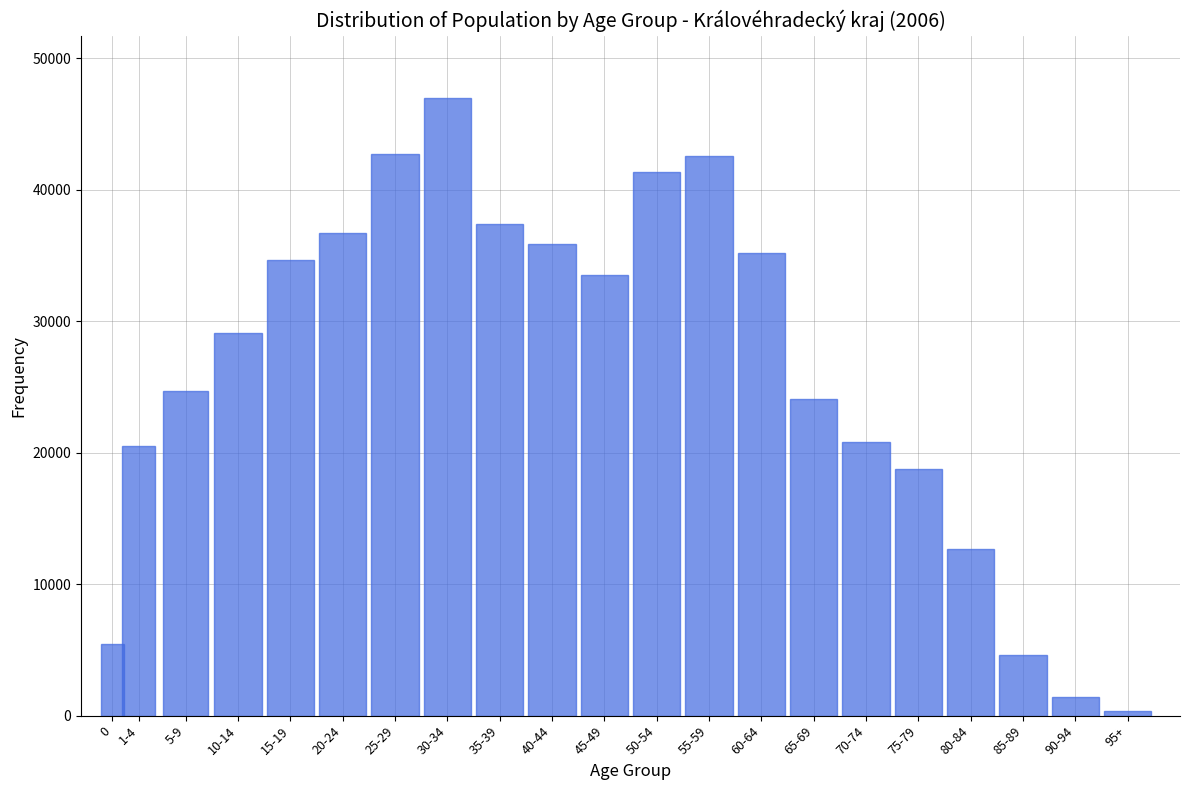

What is the greatest value displayed?

47019